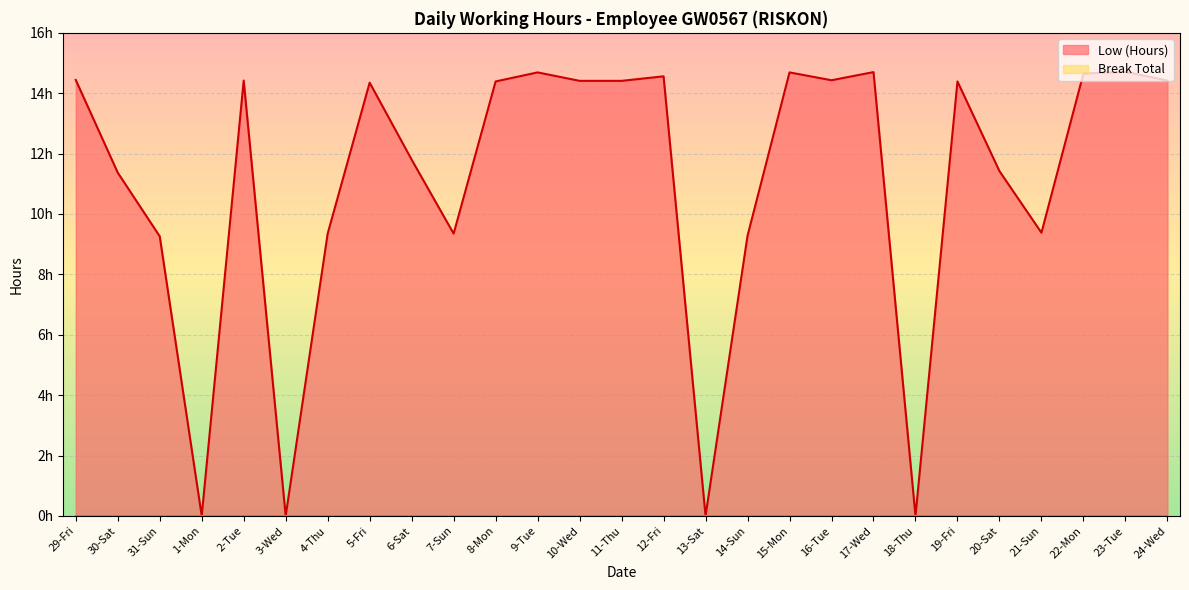

The value at 23-Tue is 5.2. True or false?

False